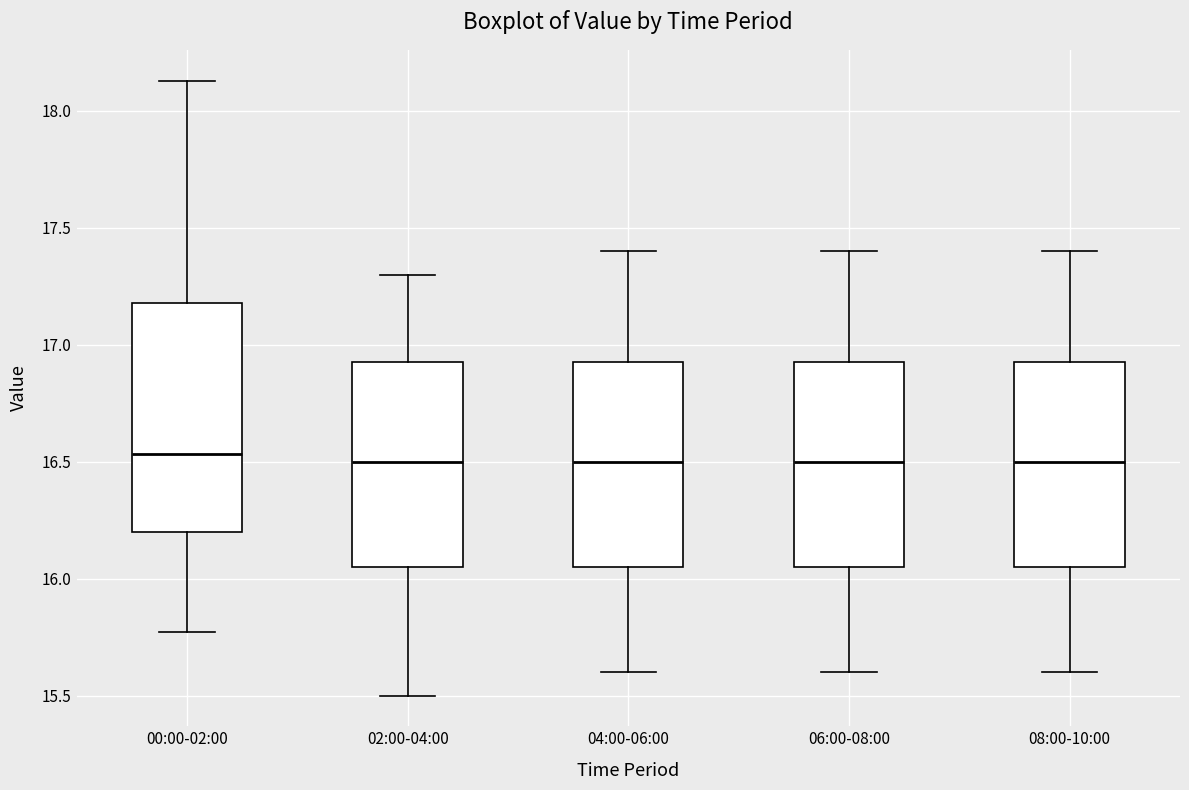

Which box is the tallest, from its lower edge to its upper edge?

00:00-02:00